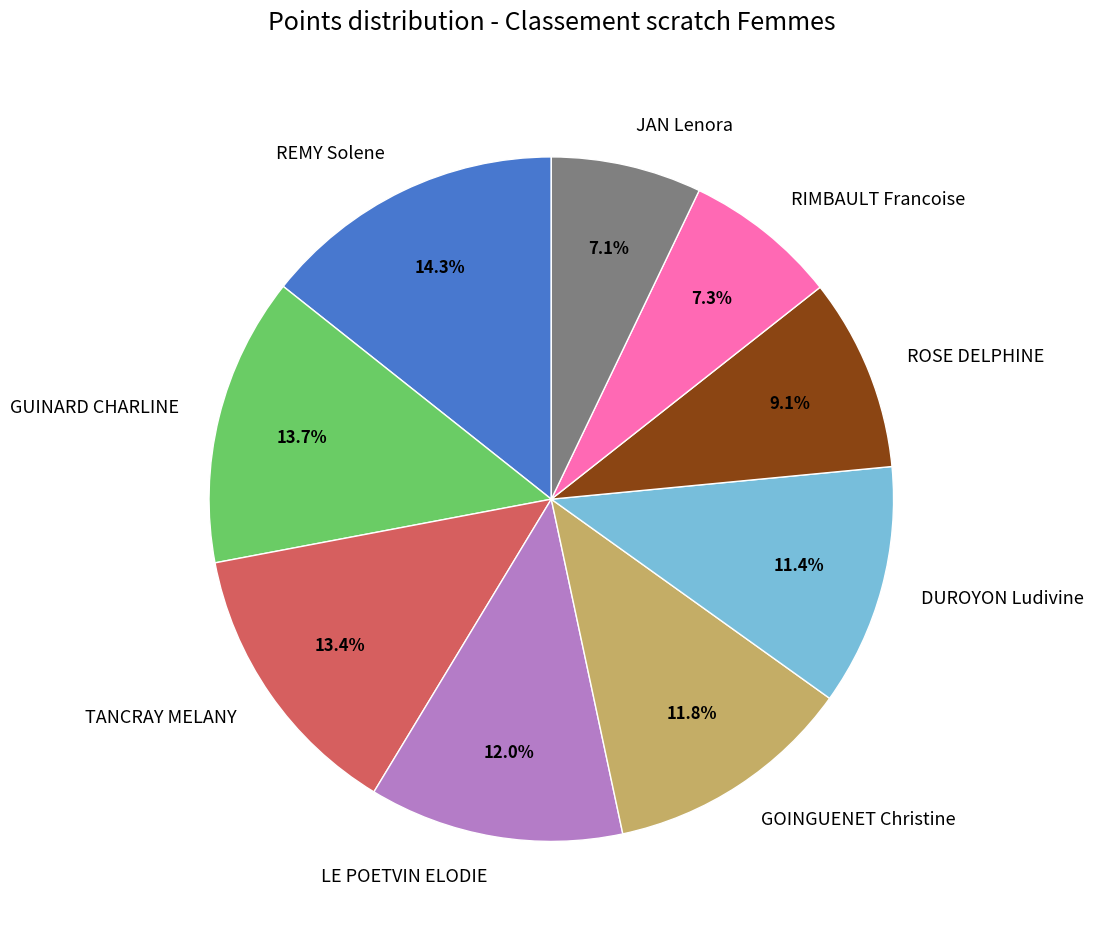

Which category has the biggest portion of the pie?

REMY Solene